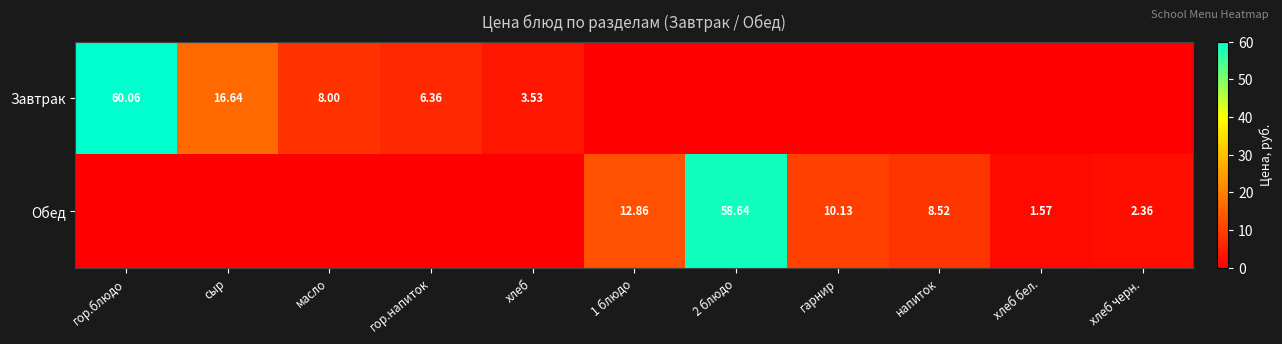

Which series has the widest spread of values?

Завтрак